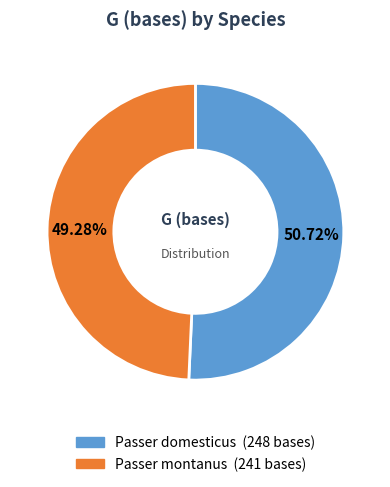

Combined, what portion of the pie is Passer domesticus and Passer montanus?

100.0%